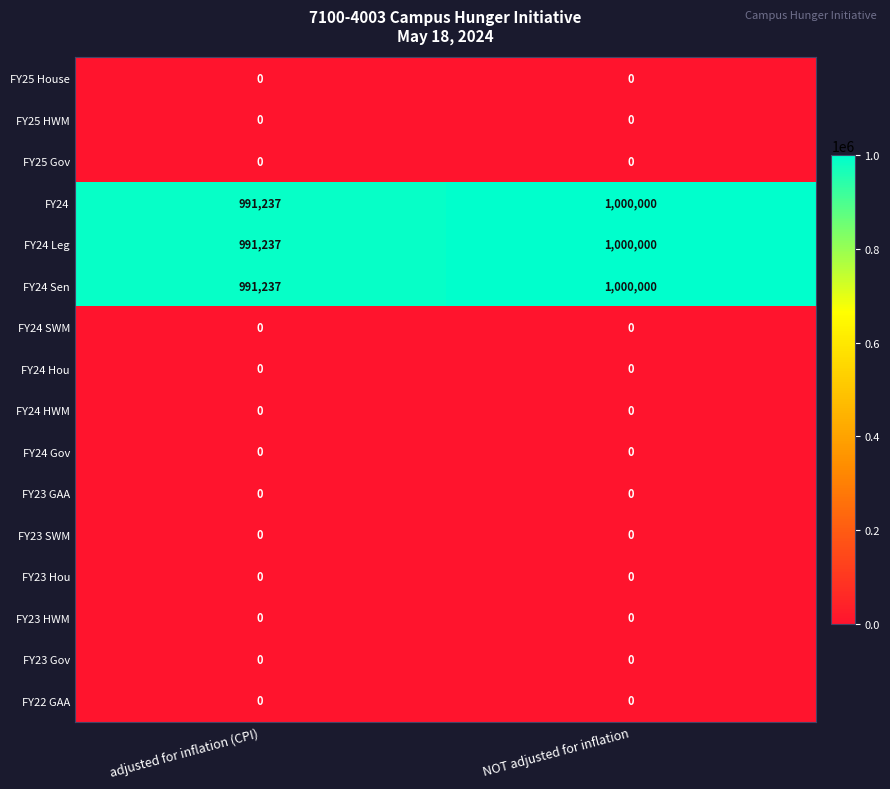

Which label corresponds to the largest value in the chart?

NOT adjusted for inflation